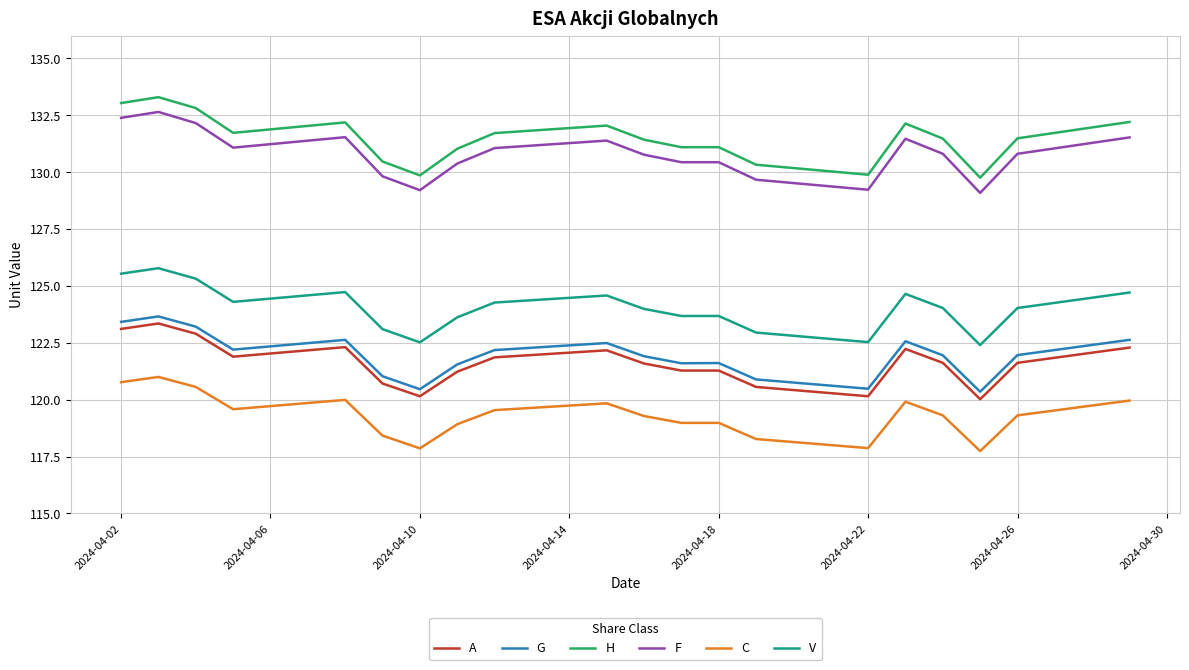

True or false: G and H intersect in this chart.

False